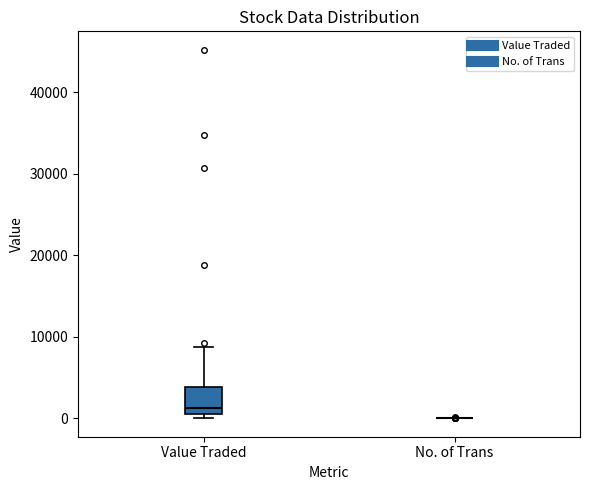

Reading left to right, read every box against the y-axis: the position of its median line, the range the box covers, and the ends of its whiskers. The values are not printed on the chart, so give them approximately, as read against the axis.

Value Traded: median 1000, box 0 to 4000, whiskers 0 (just below the box's lower edge) to 9000
No. of Trans: box collapsed to a line at 0, whiskers 0 to 0